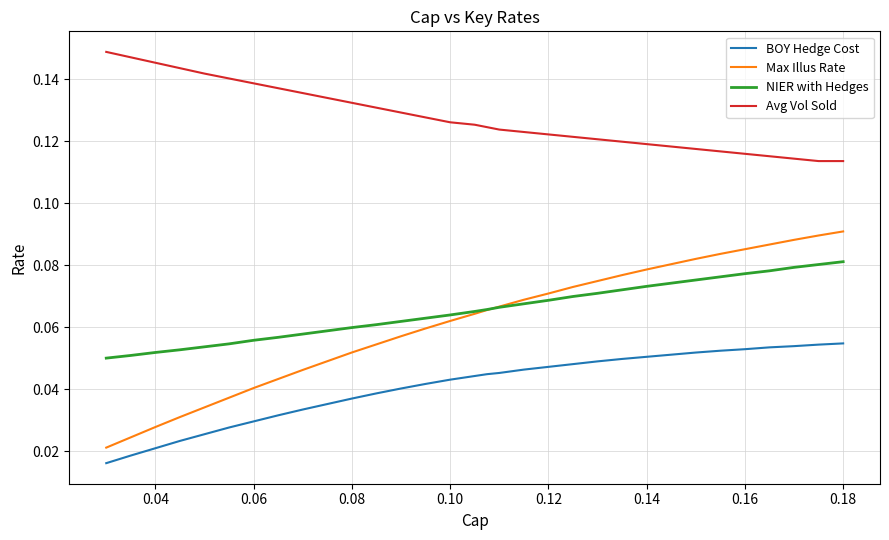

What are all the series names shown in the legend?

BOY Hedge Cost, Max Illus Rate, NIER with Hedges, Avg Vol Sold